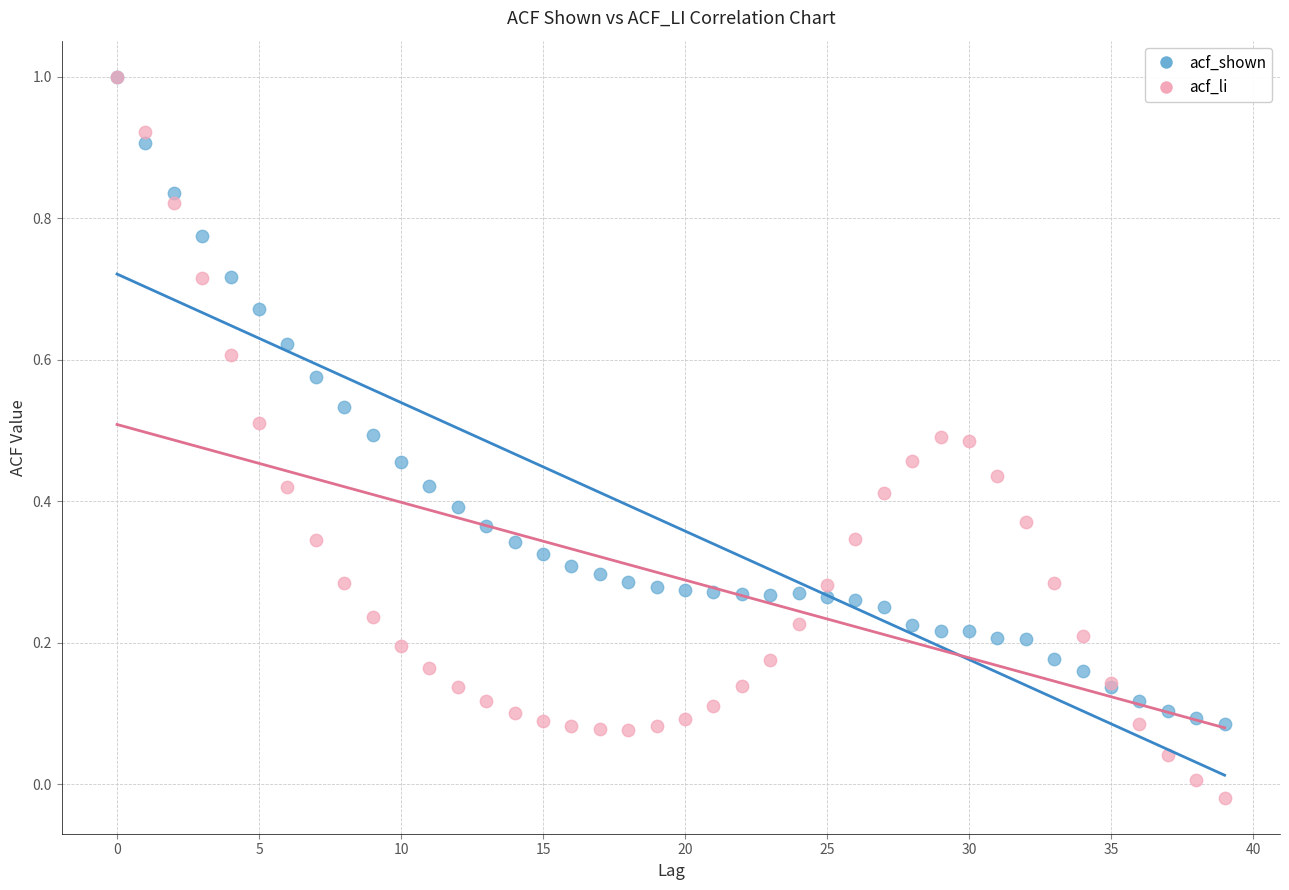

Which series has the widest spread of Y values?

acf_li